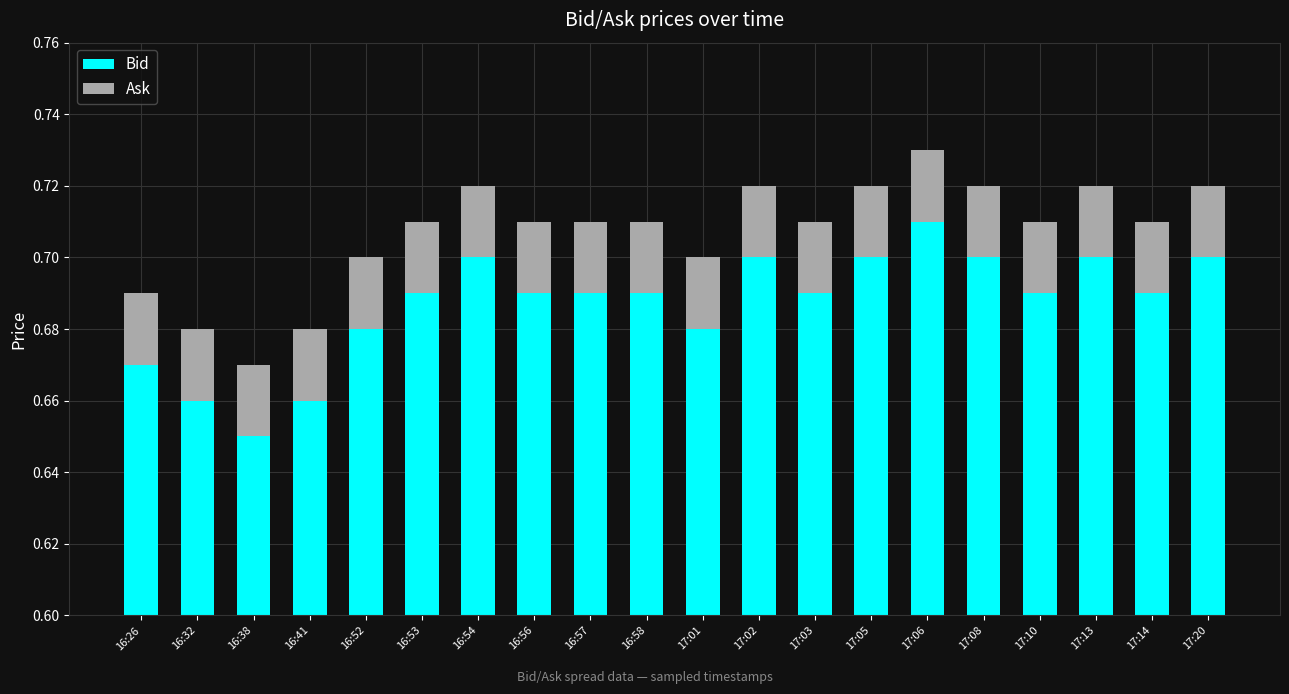

What is the difference between the maximum and minimum values in the Bid series?

0.1